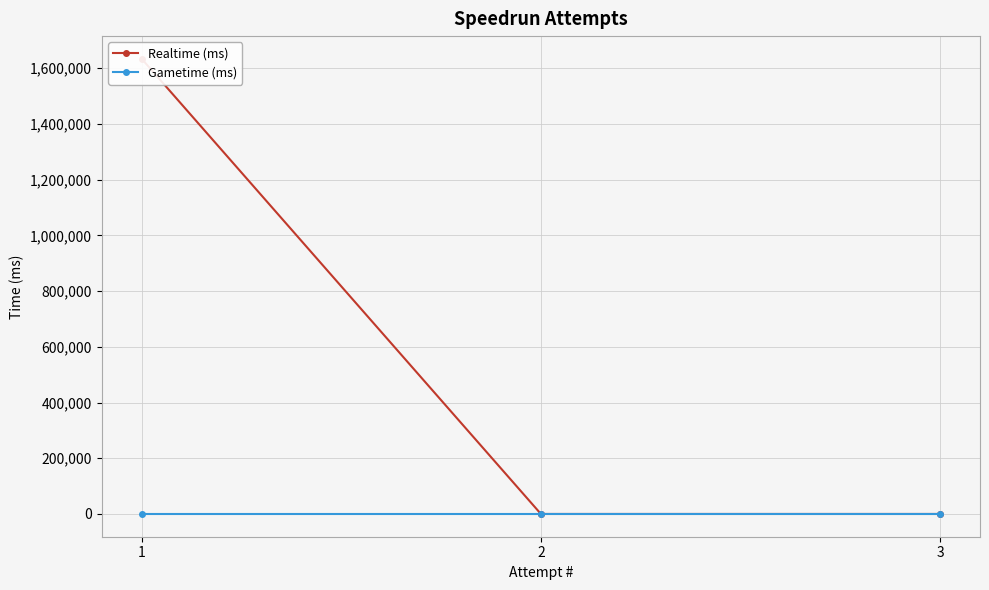

Rank the categories by Realtime (ms) value from highest to lowest.

1, 2, 3